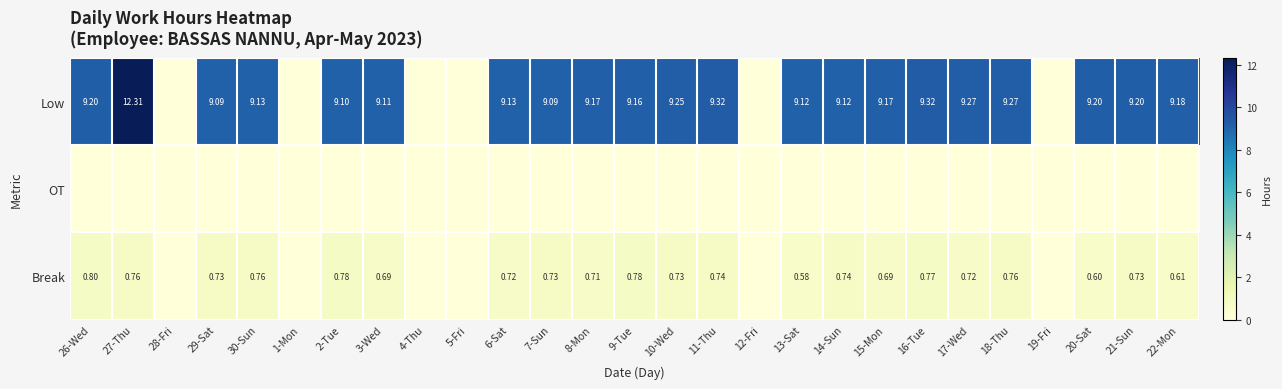

The value of Low at 8-Mon is 12.6. True or false?

False